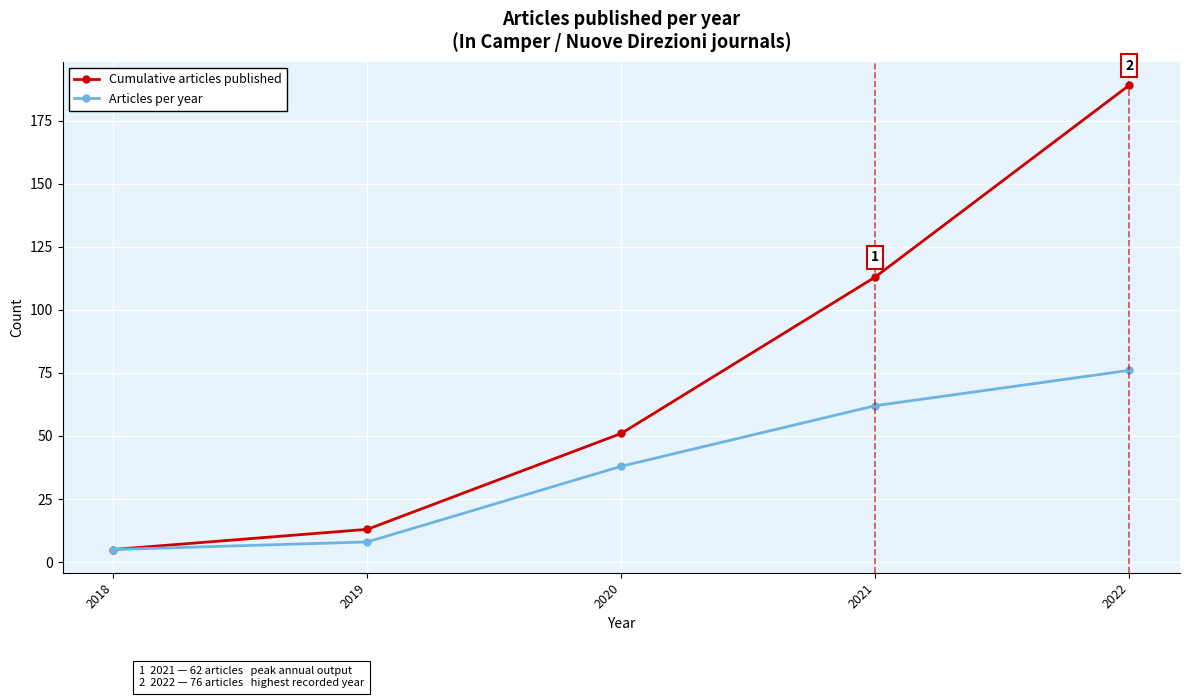

Reading left to right, list all the values displayed in this chart.

Cumulative articles published: 2018=5	2019=13	2020=51	2021=113	2022=189
Articles per year: 2018=5	2019=8	2020=38	2021=62	2022=76